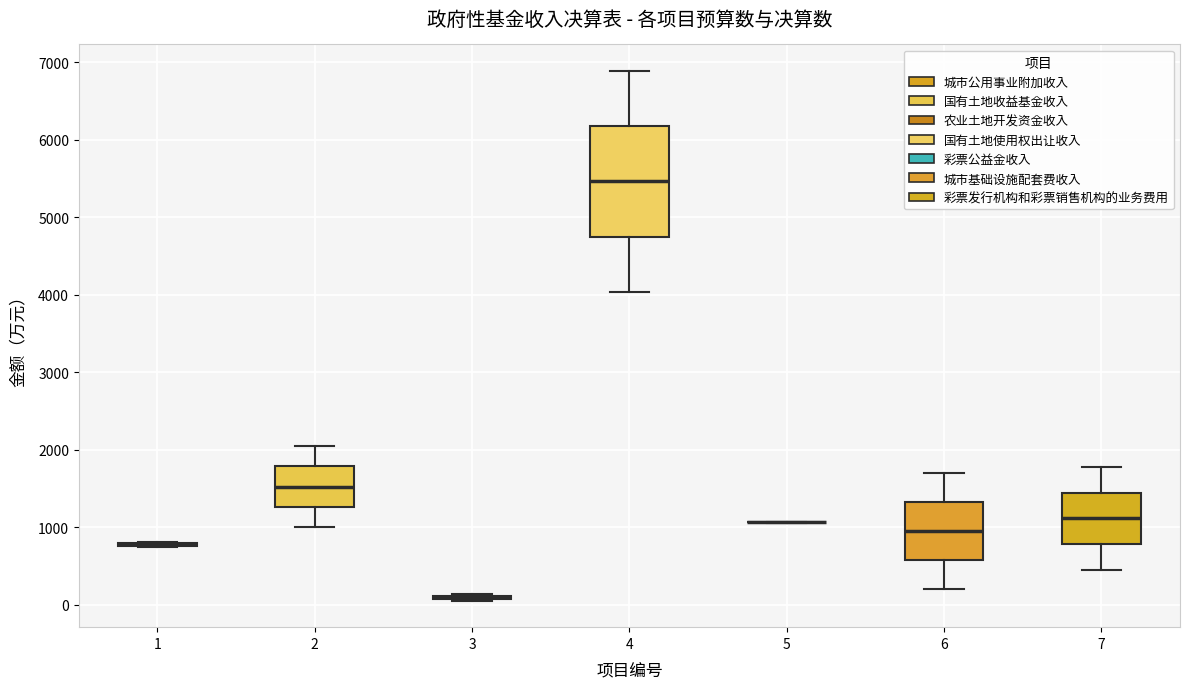

Reading left to right, transcribe this box plot: for each box, give where its median line is, the range the box spans, and where its two whiskers end, as read against the y-axis. The values are not printed on the chart, so give them approximately, as read against the axis.

1: box collapsed to a line at 800, whiskers 700 to 800
2: median 1500, box 1300 to 1800, whiskers 1000 to 2100
3: box collapsed to a line at 100, whiskers 100 to 100
4: median 5500, box 4700 to 6200, whiskers 4000 to 6900
5: box collapsed to a line at 1100, whiskers 1100 to 1100
6: median 900, box 600 to 1300, whiskers 200 to 1700
7: median 1100, box 800 to 1400, whiskers 500 to 1800